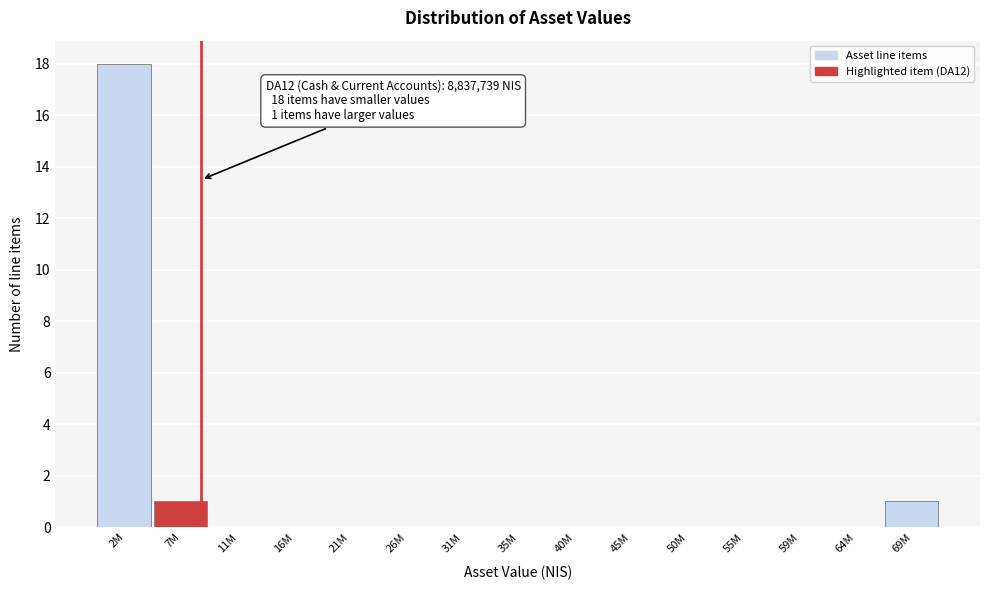

Reading right to left, extract all data points from this chart.

69M=1	64M=0	59M=0	55M=0	50M=0	45M=0	40M=0	35M=0	31M=0	26M=0	21M=0	16M=0	11M=0	7M=1	2M=18